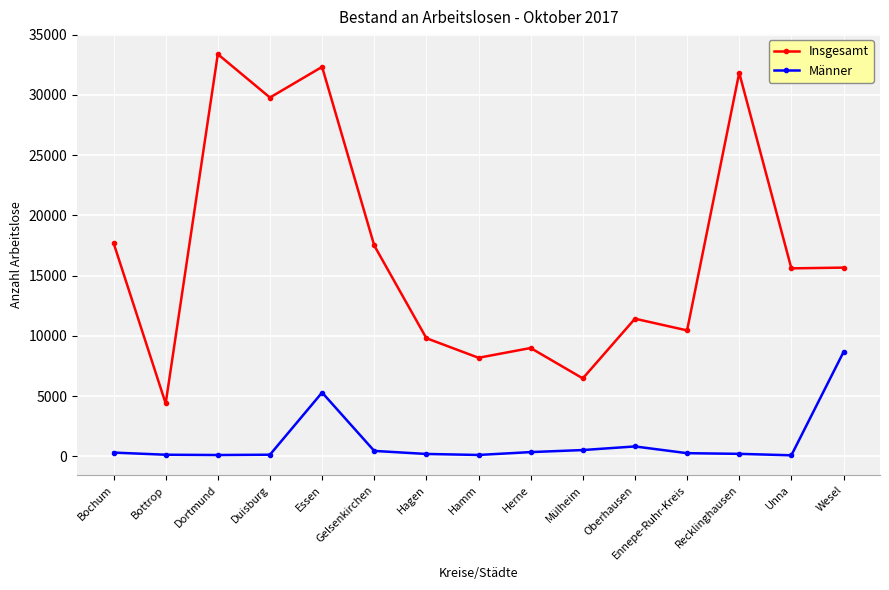

Rank the series by their maximum value, from lowest to highest.

Männer, Insgesamt